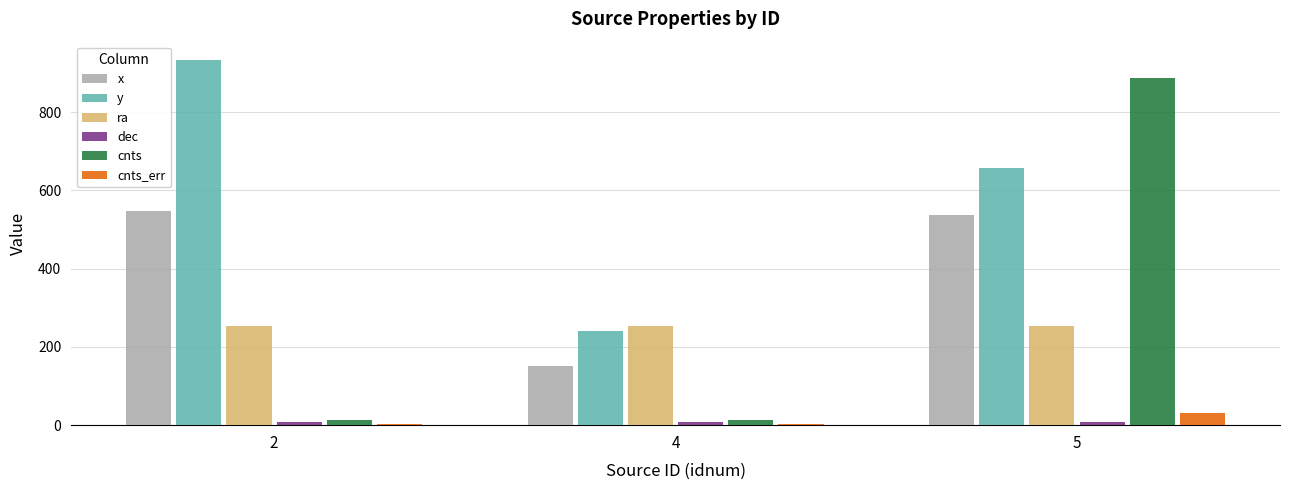

At which label does x first exceed 536?

2